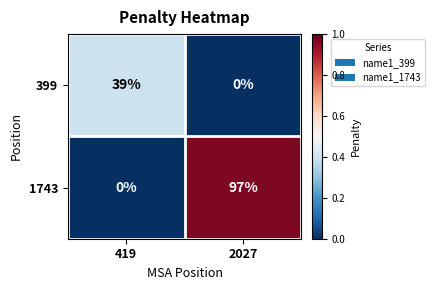

List the series in order of their peak value, lowest first.

399, 1743